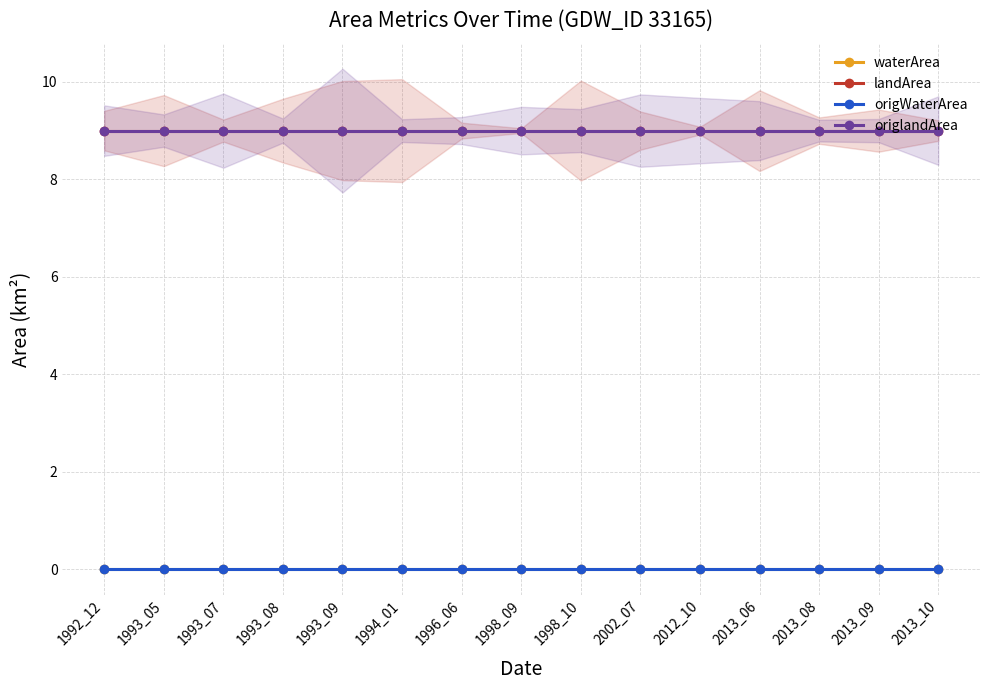

Rank the series at 2013_08 from lowest to highest value.

waterArea, origWaterArea, landArea, origlandArea